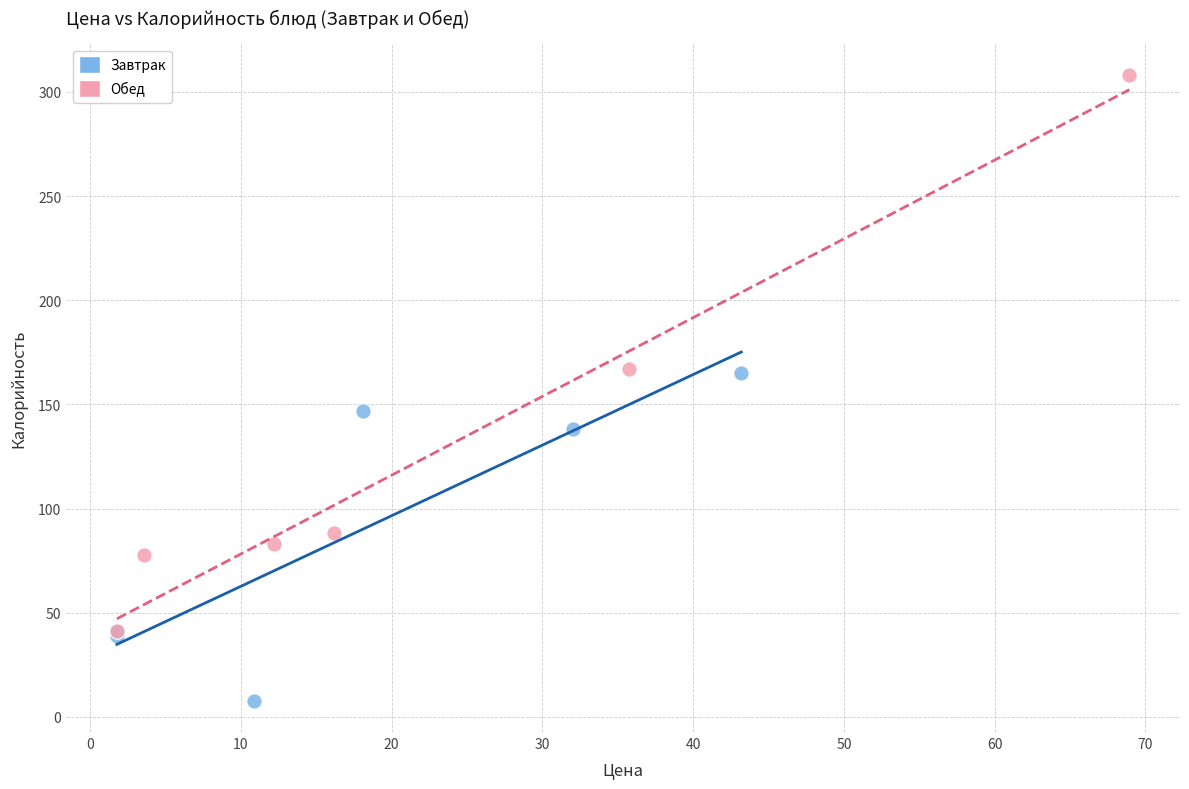

Which series reaches the minimum Y coordinate?

Завтрак